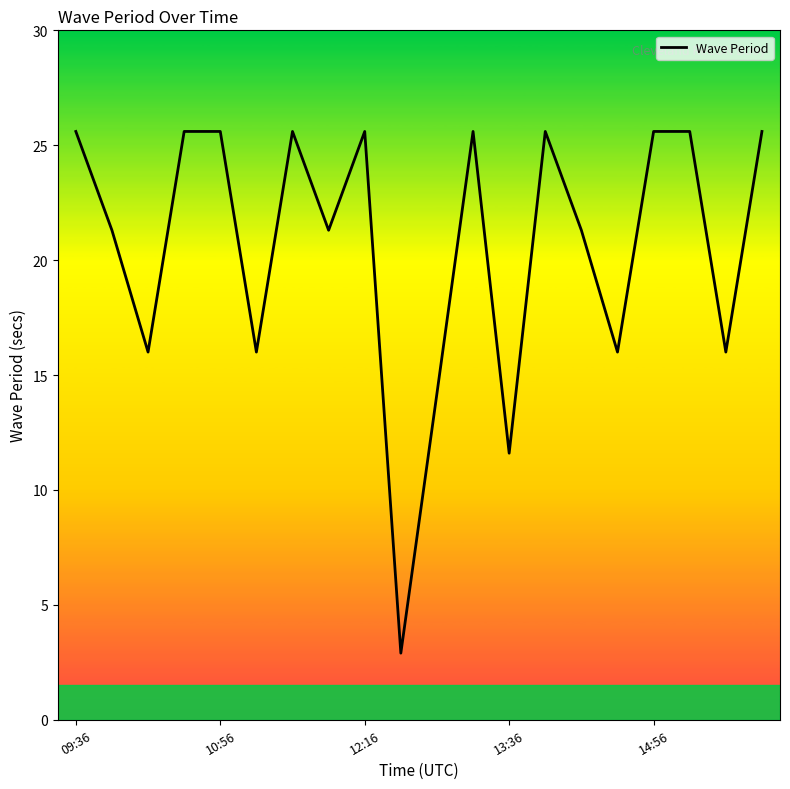

What is the difference between the values at 9 and 8?

22.7